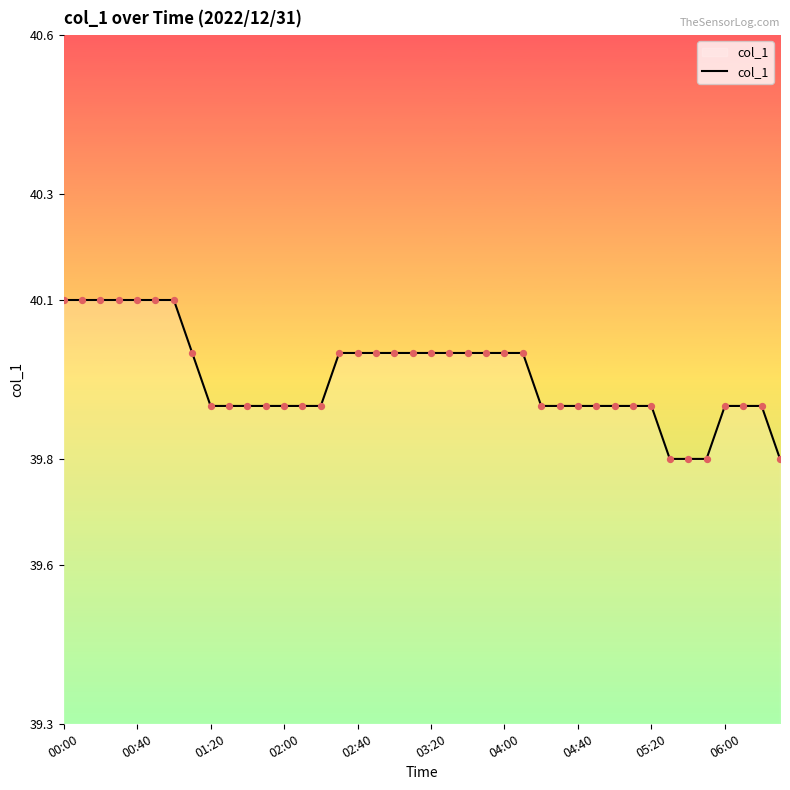

What is the difference between the maximum and minimum values?

0.3